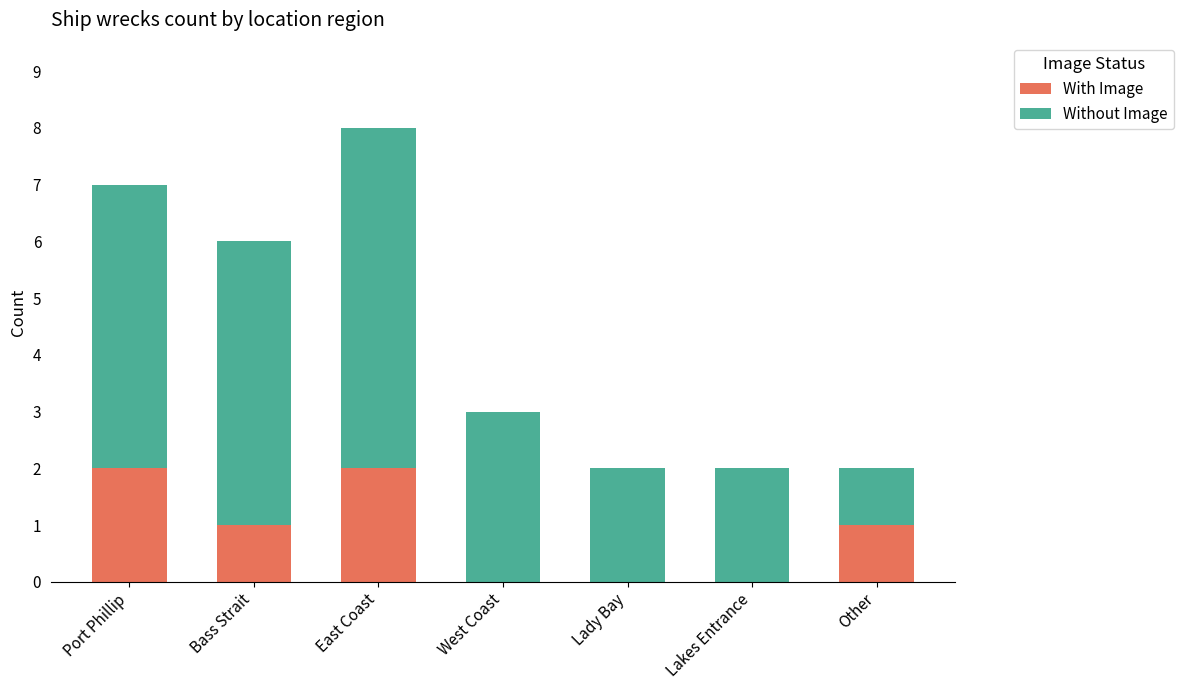

Are the bars horizontal?

No